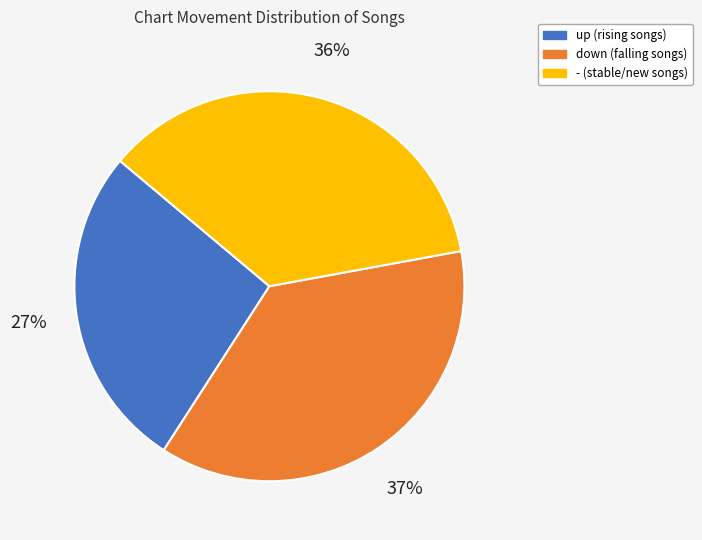

To the nearest percent, what is the combined percentage of down and up?

64%